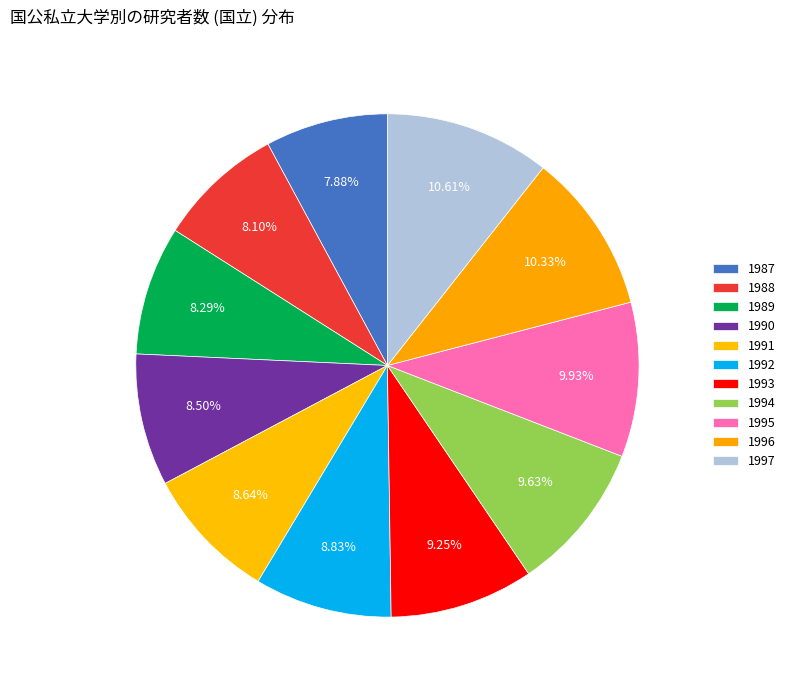

Is there any slice that represents more than half of the pie?

No